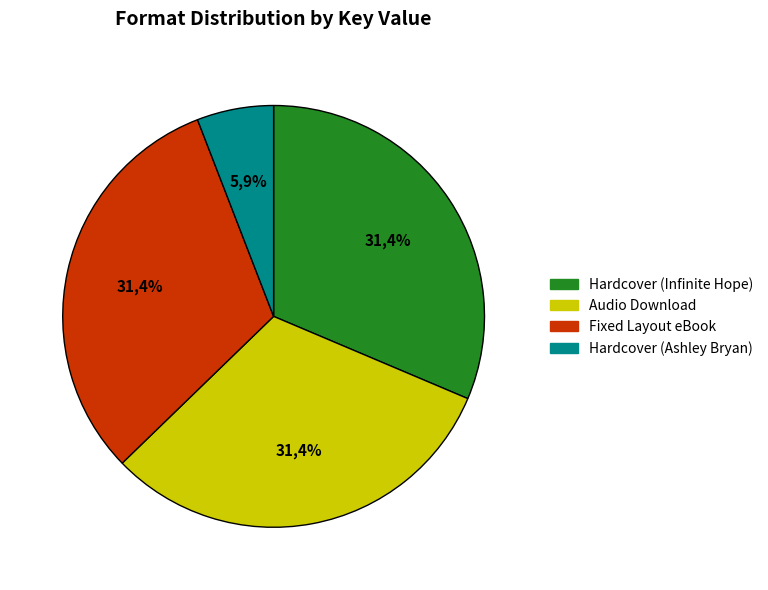

Count the number of slices in the pie.

4